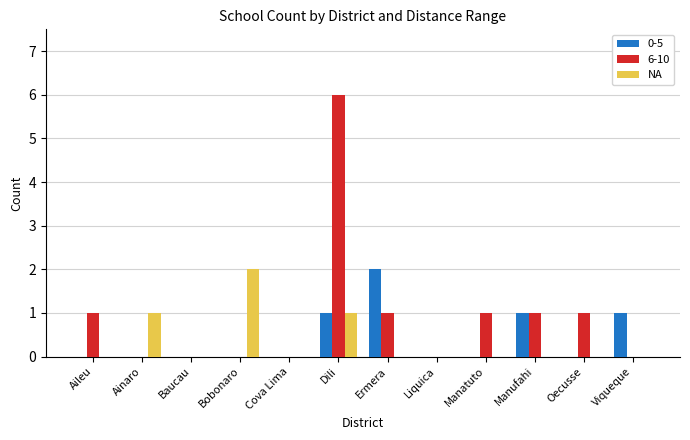

What is the greatest value displayed?

6